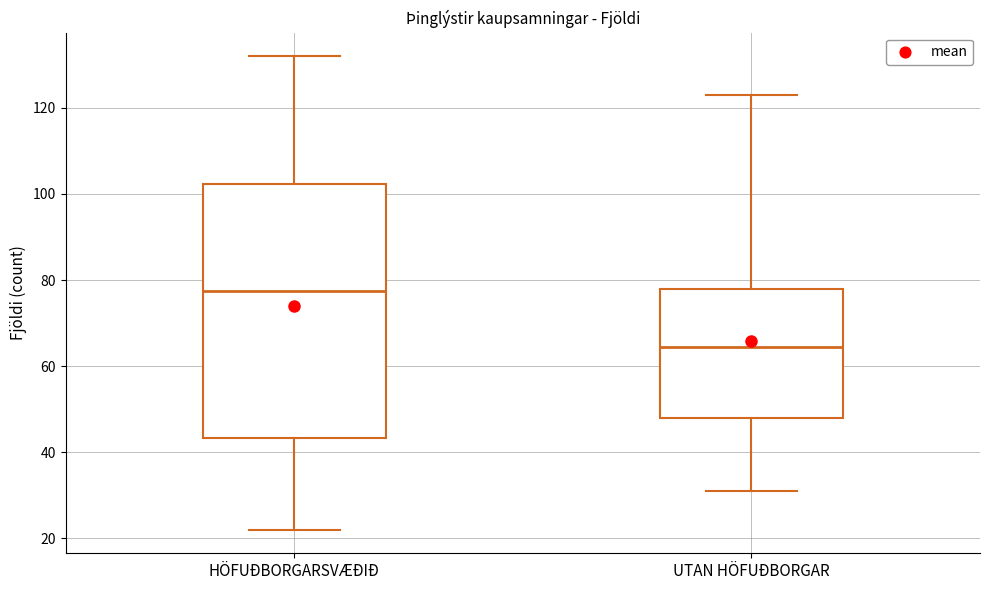

Which box's median line is the highest?

HÖFUÐBORGARSVÆÐIÐ